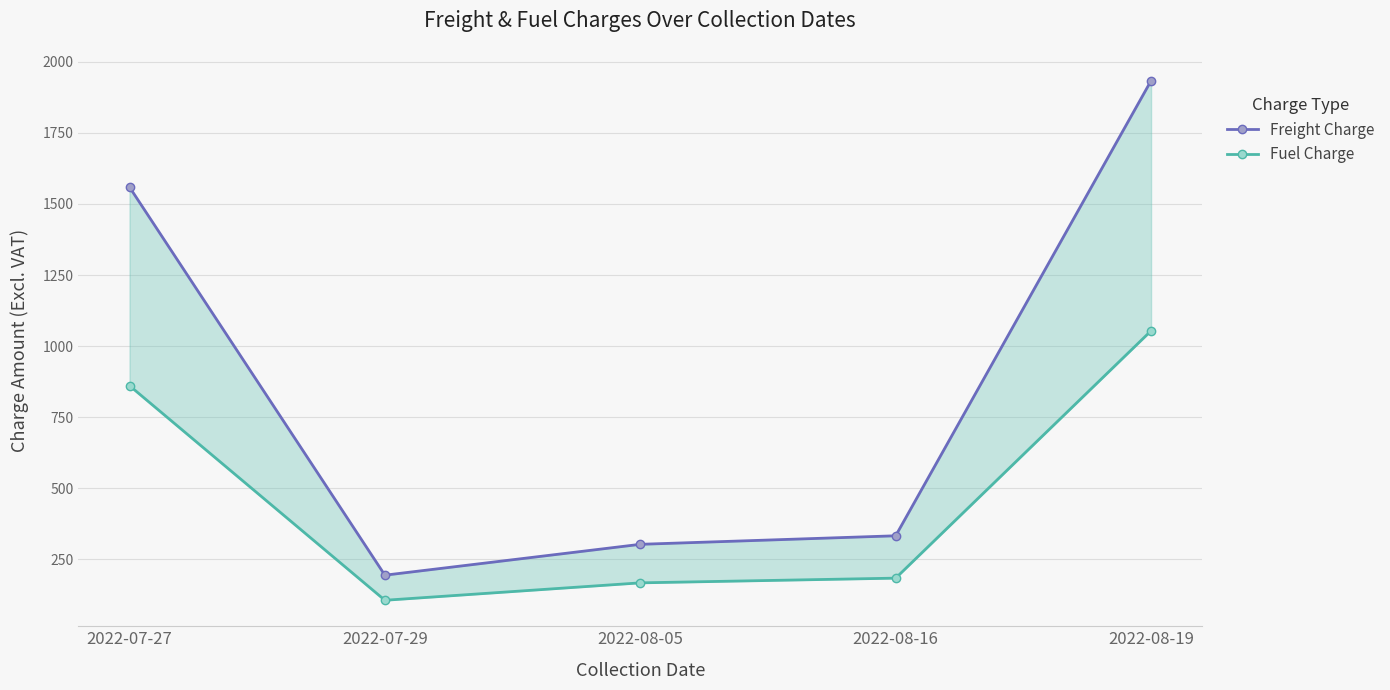

Reading left to right, what are all the values shown in this chart?

Freight Charge: 2022-07-27=1559.2	2022-07-29=194.0	2022-08-05=302.6	2022-08-16=332.6	2022-08-19=1933.5
Fuel Charge: 2022-07-27=860.7	2022-07-29=105.8	2022-08-05=167.0	2022-08-16=183.6	2022-08-19=1053.7